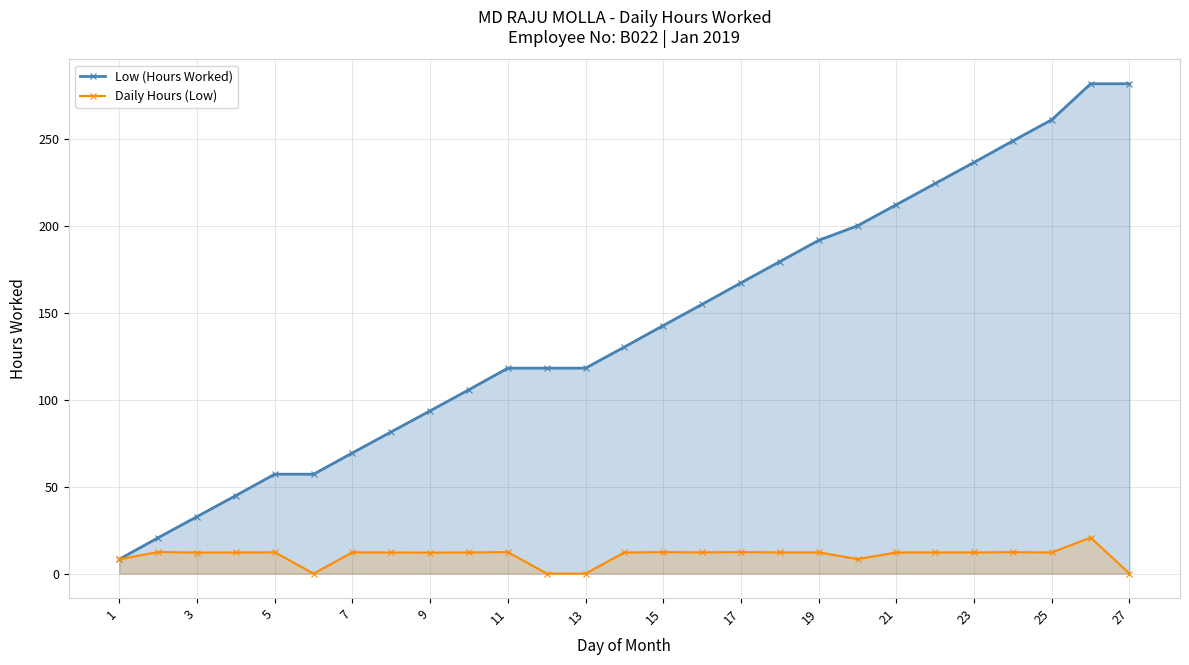

Reading right to left, transcribe all the data shown in this chart.

Low (Hours Worked): 281.9	281.9	261.2	249.0	236.7	224.5	212.3	200.2	191.8	179.6	167.3	155.0	142.8	130.4	118.2	118.2	118.2	105.8	93.7	81.6	69.5	57.2	57.2	44.9	32.8	20.7	8.3
Daily Hours (Low): 0.0	20.7	12.2	12.3	12.2	12.2	12.2	8.4	12.2	12.2	12.4	12.2	12.3	12.2	0.0	0.0	12.4	12.2	12.1	12.1	12.3	0.0	12.3	12.2	12.1	12.4	8.3